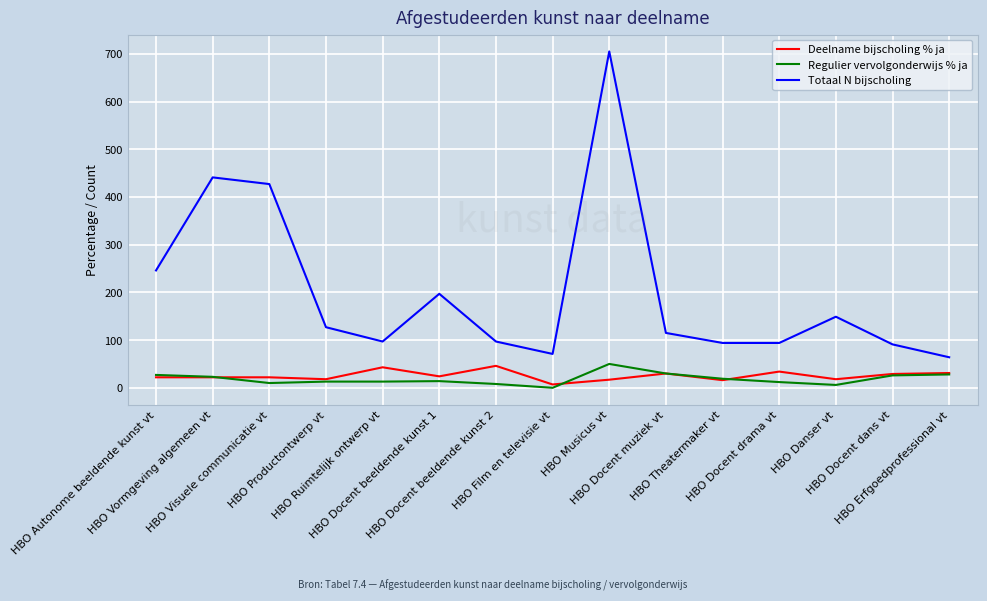

Is this an area chart (filled region under the line)?

No